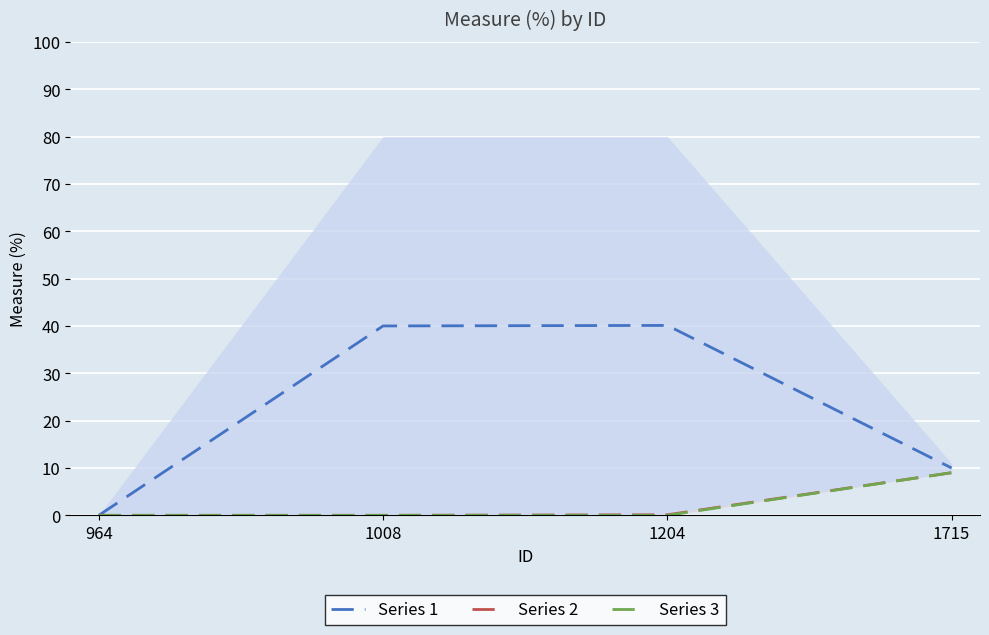

Which series has the widest spread of values?

Series 1